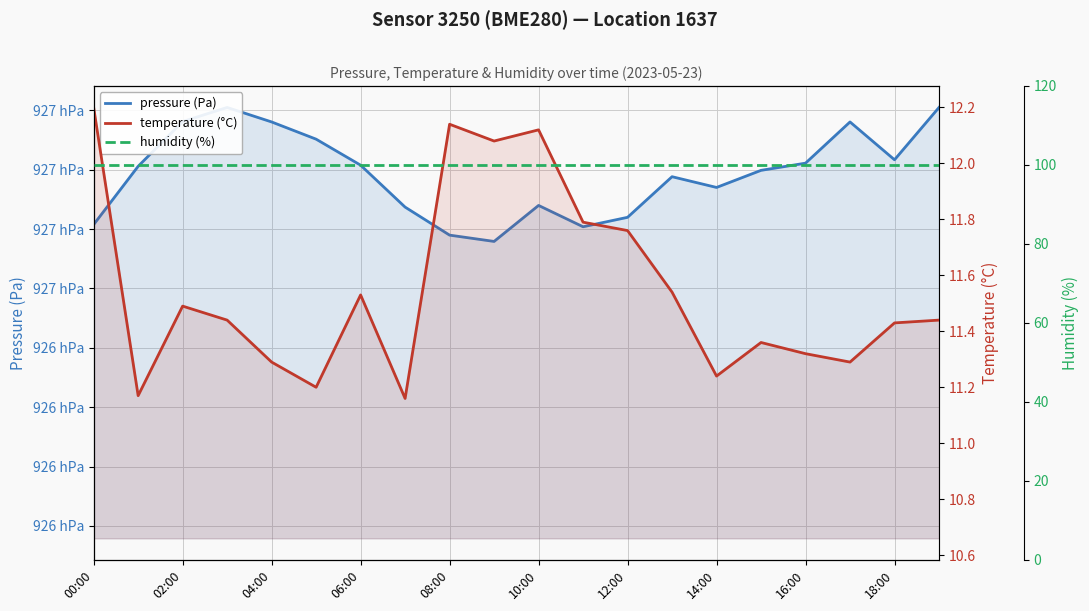

List the series in order of their peak value, lowest first.

temperature (°C), humidity (%), pressure (Pa)